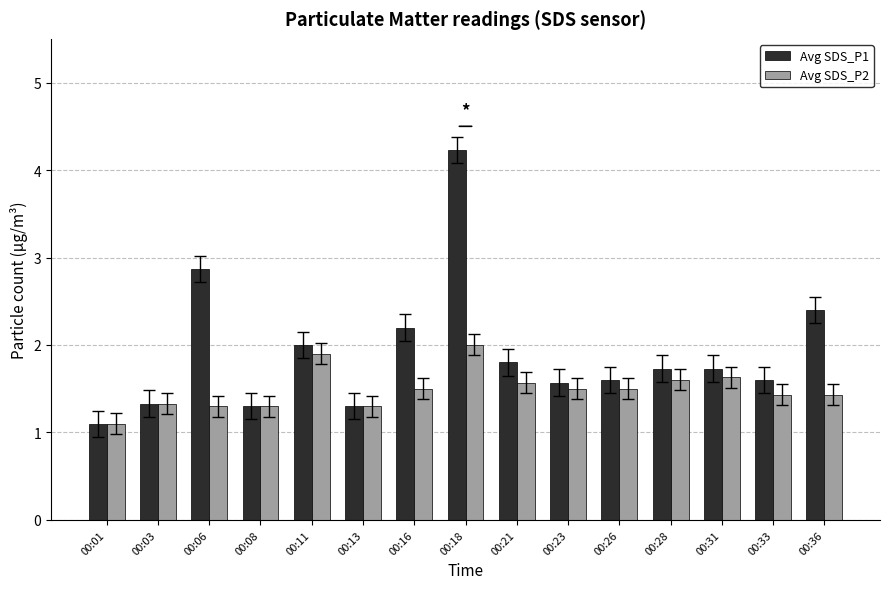

Which series has the widest spread of values?

Avg SDS_P1